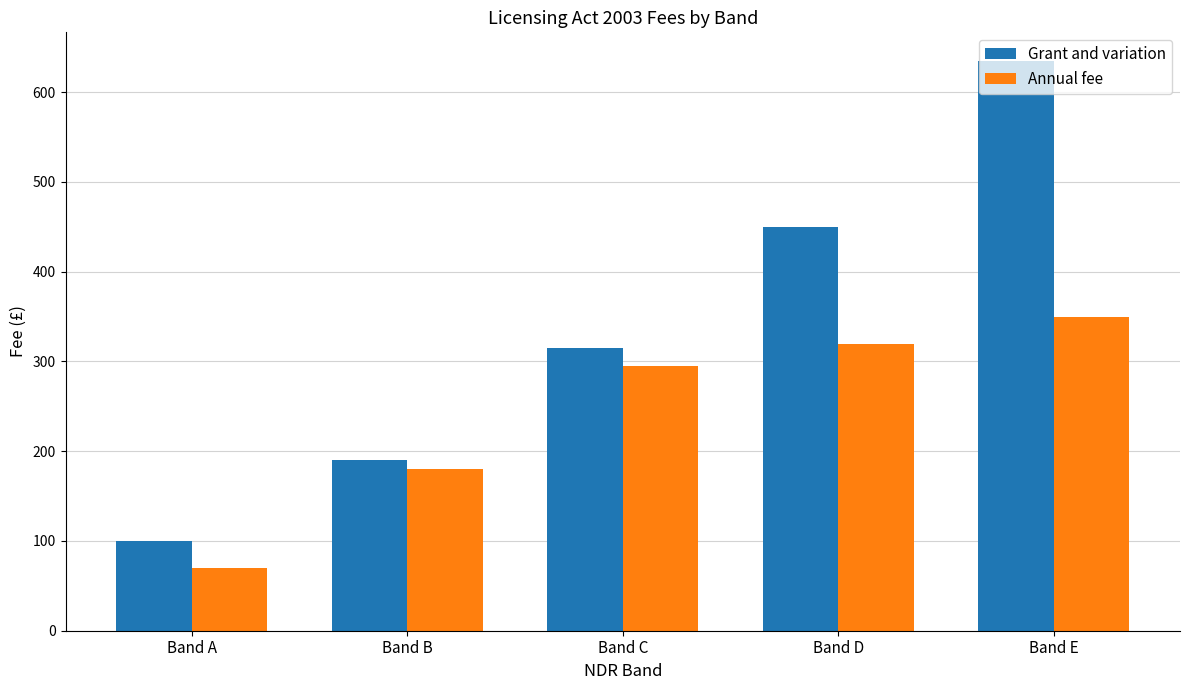

Reading left to right, list all the values displayed in this chart.

Grant and variation: Band A=100	Band B=190	Band C=315	Band D=450	Band E=635
Annual fee: Band A=70	Band B=180	Band C=295	Band D=320	Band E=350